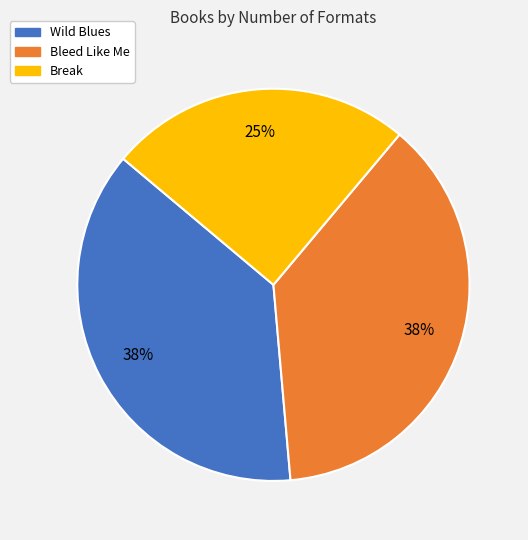

Is there any slice that represents more than half of the pie?

No